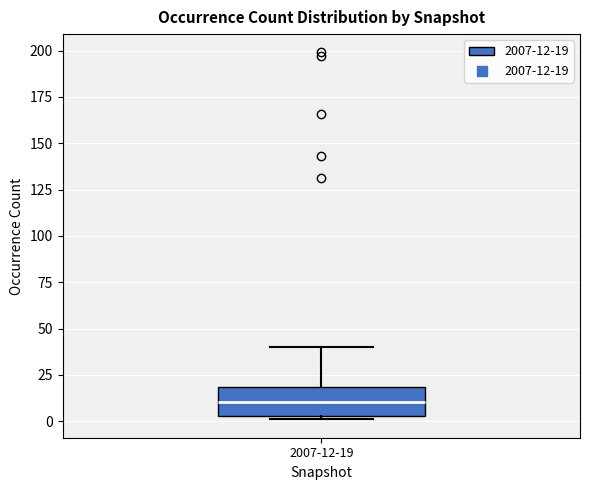

Transcribe this box plot: give where the median line is, the range the box spans, and where the two whiskers end, as read against the y-axis. The values are not printed on the chart, so give them approximately, as read against the axis.

median 10, box 5 to 20, whiskers 0 to 40